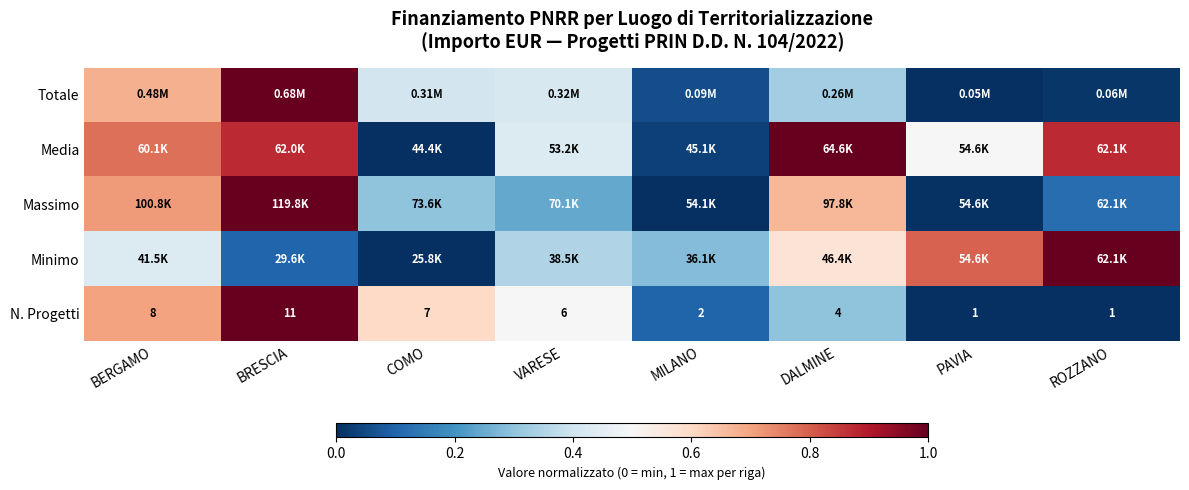

At which label is N. Progetti closest to 6?

VARESE